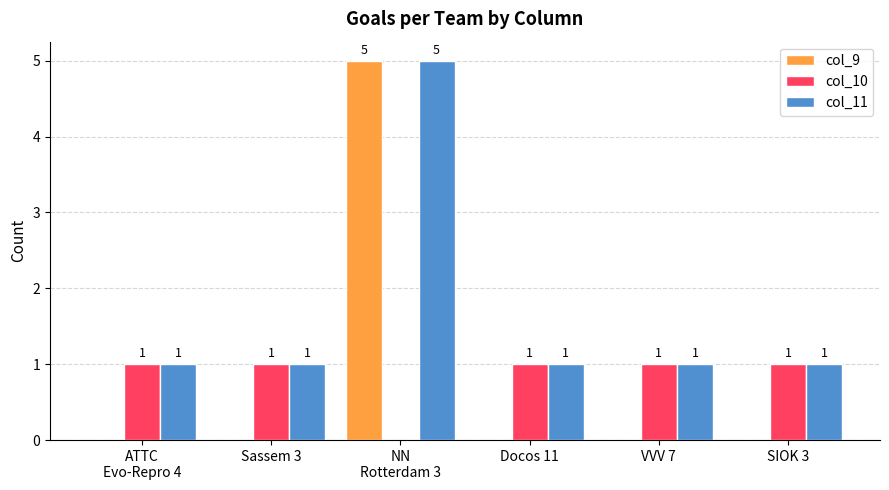

Is the value of col_9 at SIOK 3 greater than the value of col_10 at Sassem 3?

No